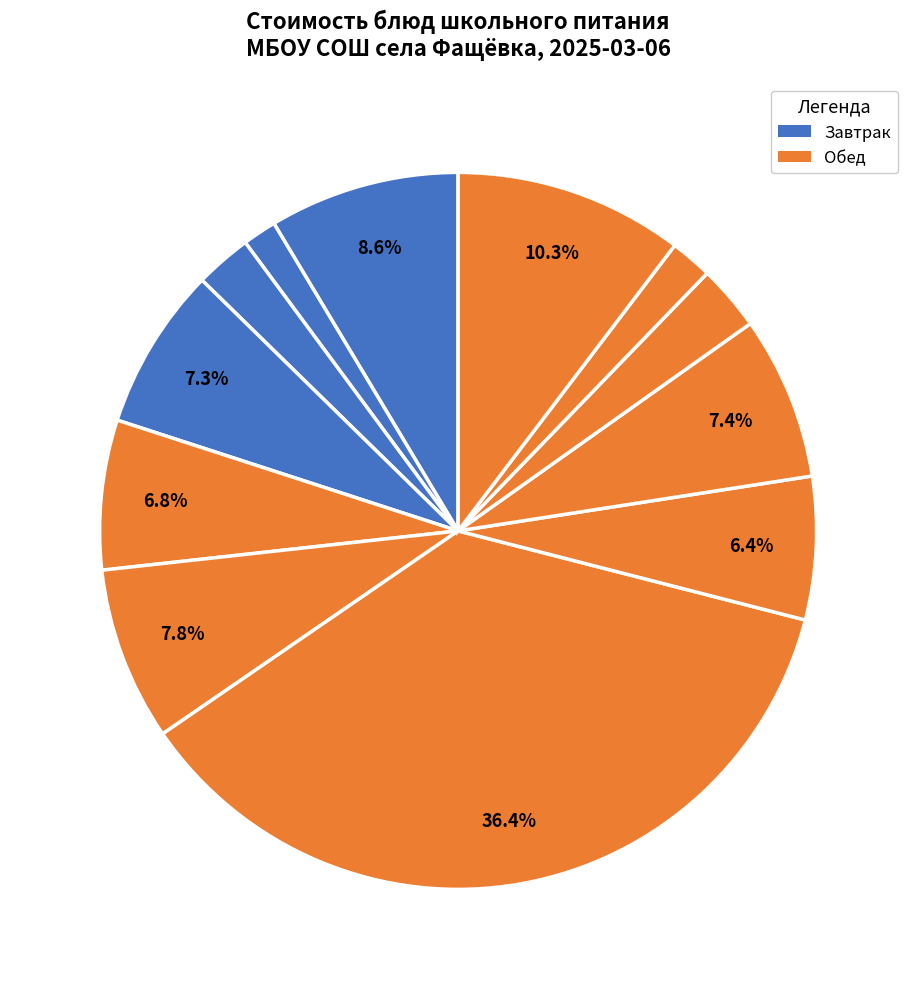

Is there any slice that represents more than half of the pie?

No